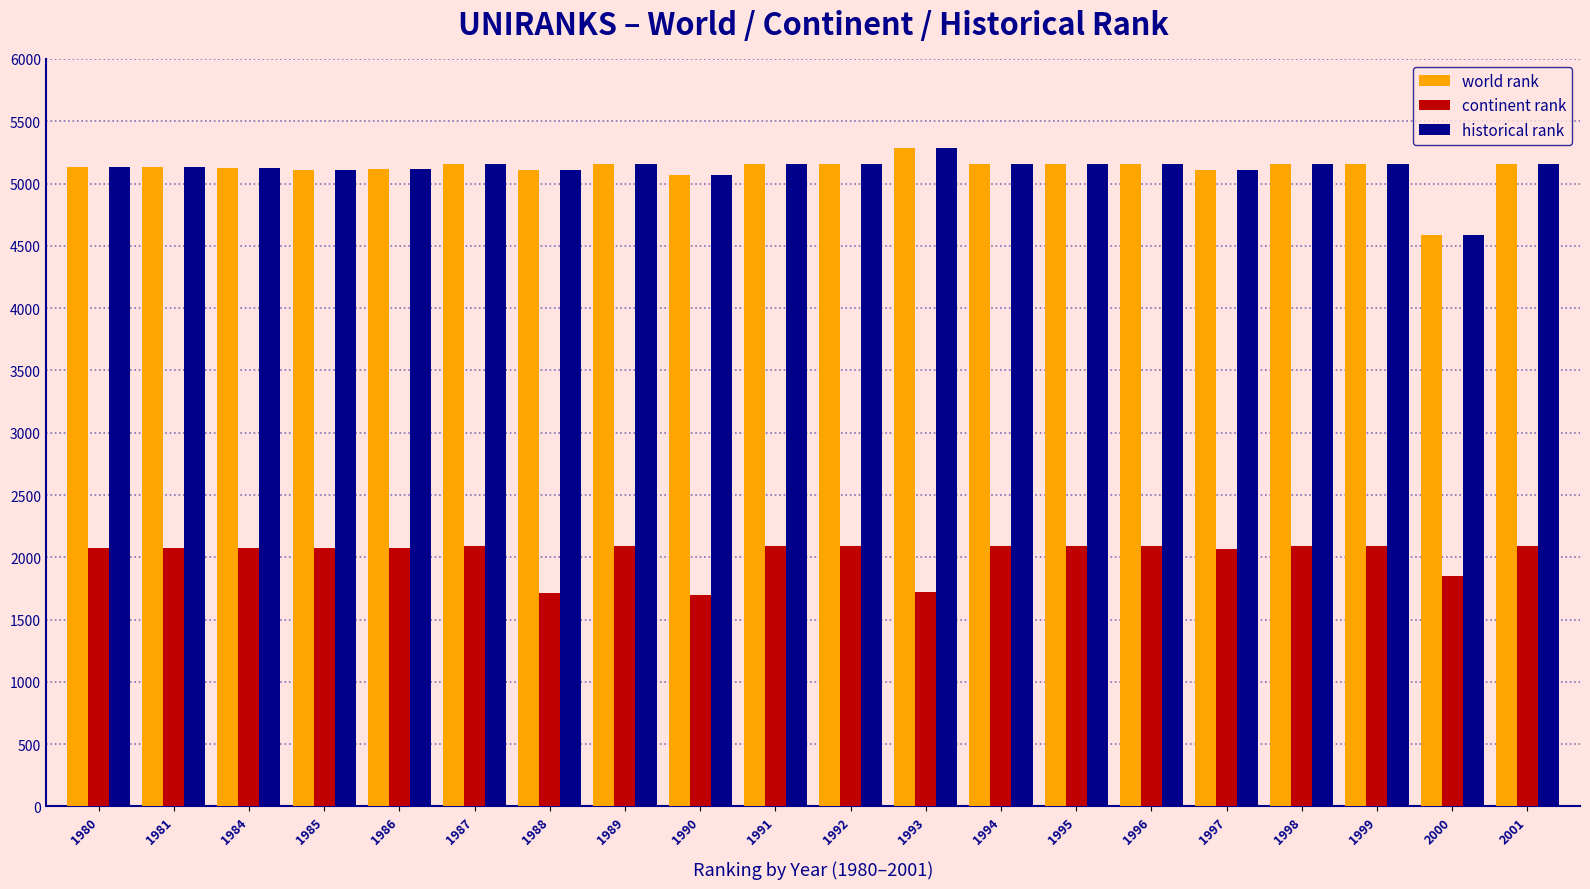

What are all the series names shown in the legend?

world rank, continent rank, historical rank